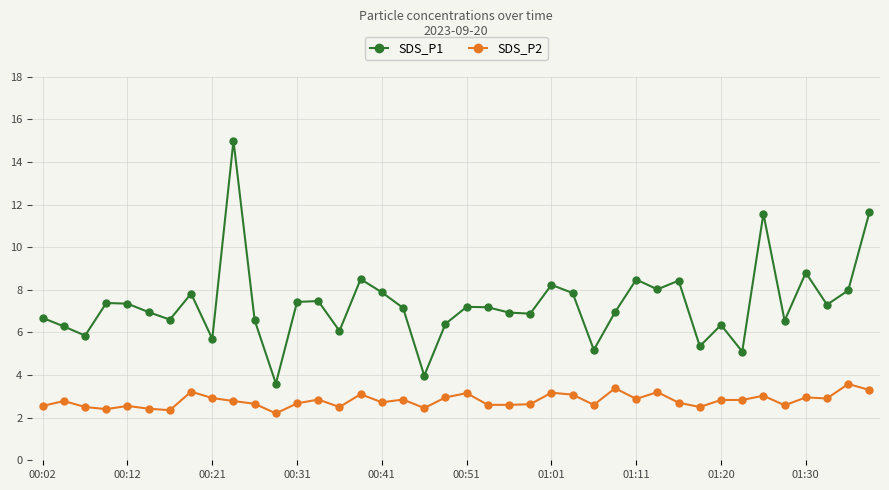

Rank the series by their maximum value, from lowest to highest.

SDS_P2, SDS_P1